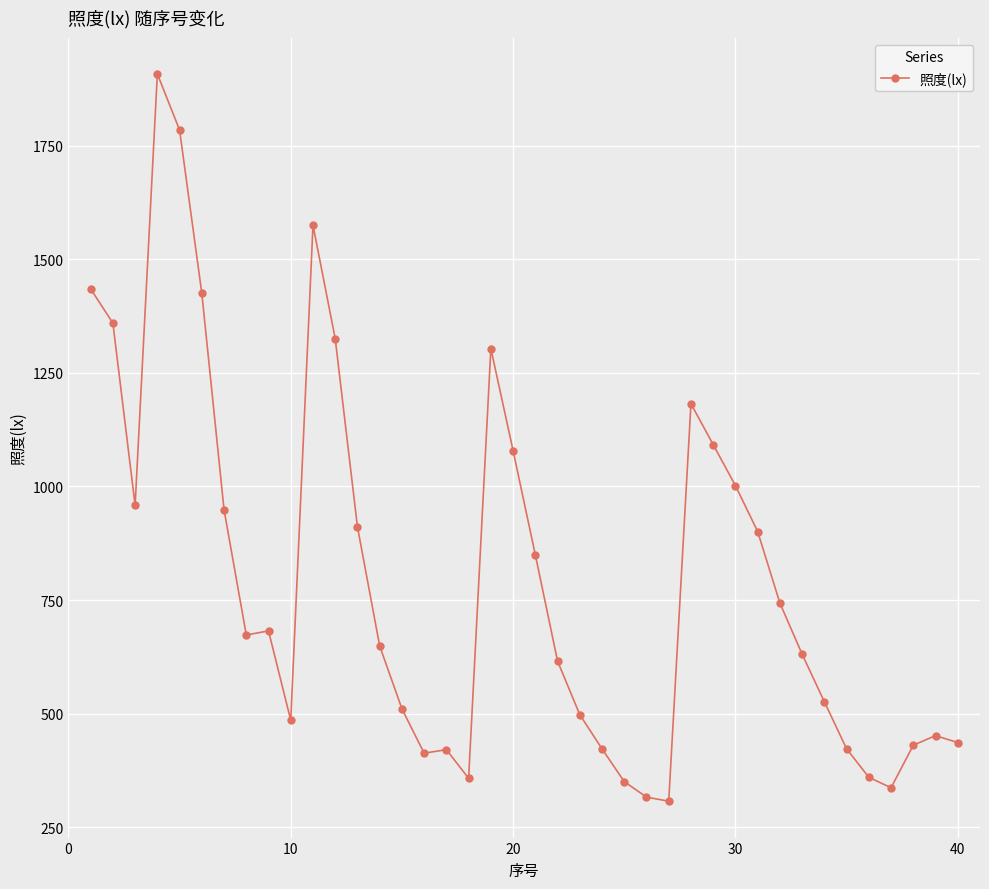

True or false: the data has more than 1 interior local peaks.

True